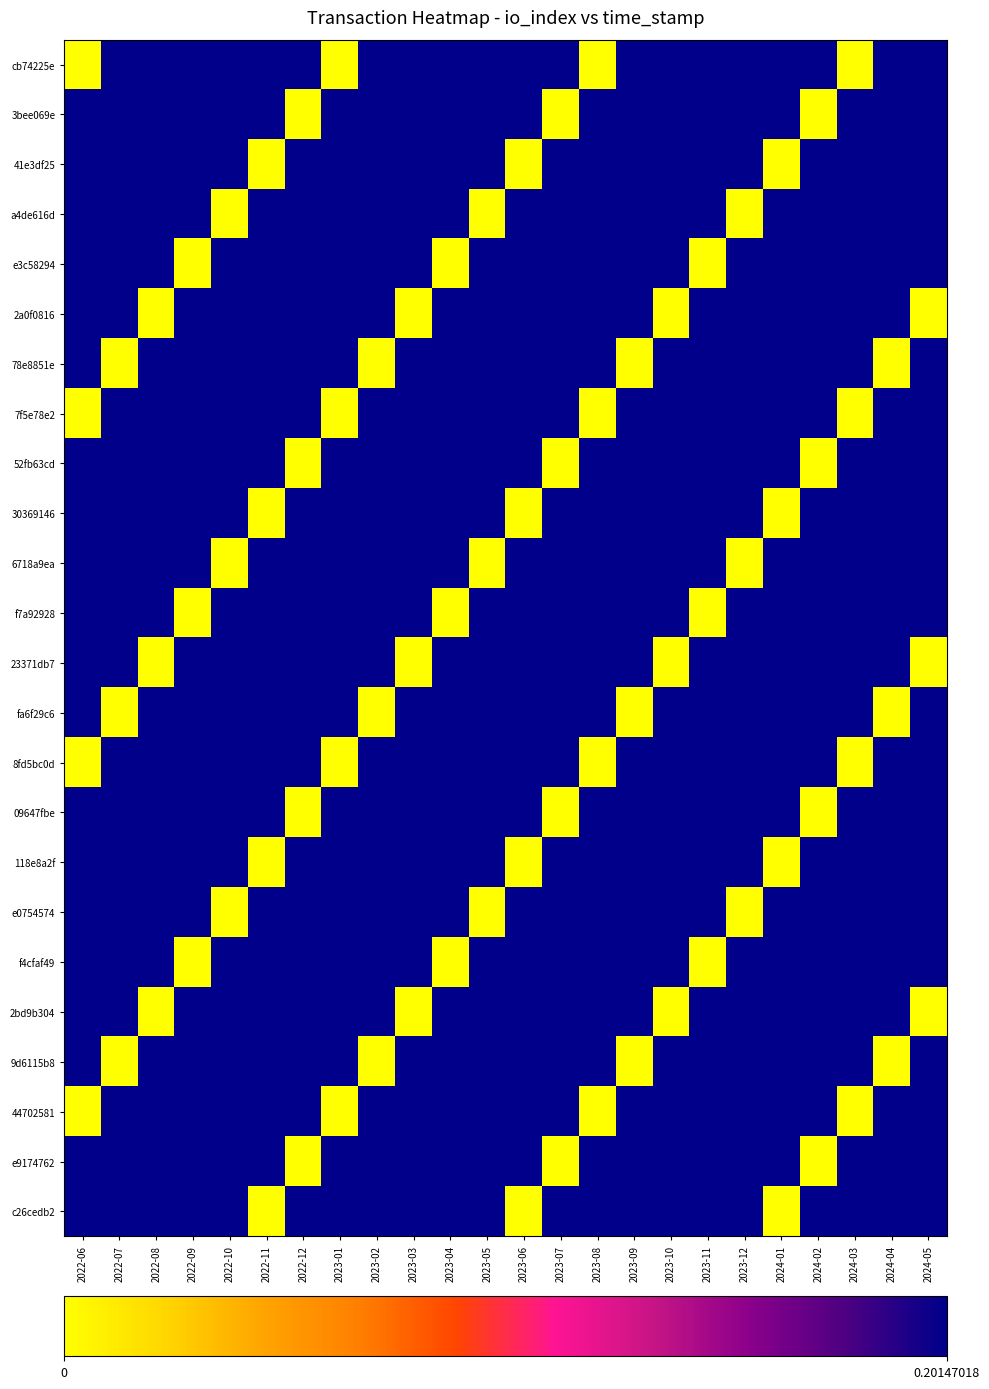

Reading left to right, transcribe all the data shown in this chart.

cb74225e: 2022-06=0.0	2022-07=0.2	2022-08=0.2	2022-09=0.2	2022-10=0.2	2022-11=0.2	2022-12=0.2	2023-01=0.0	2023-02=0.2	2023-03=0.2	2023-04=0.2	2023-05=0.2	2023-06=0.2	2023-07=0.2	2023-08=0.0	2023-09=0.2	2023-10=0.2	2023-11=0.2	2023-12=0.2	2024-01=0.2	2024-02=0.2	2024-03=0.0	2024-04=0.2	2024-05=0.2
3bee069e: 2022-06=0.2	2022-07=0.2	2022-08=0.2	2022-09=0.2	2022-10=0.2	2022-11=0.2	2022-12=0.0	2023-01=0.2	2023-02=0.2	2023-03=0.2	2023-04=0.2	2023-05=0.2	2023-06=0.2	2023-07=0.0	2023-08=0.2	2023-09=0.2	2023-10=0.2	2023-11=0.2	2023-12=0.2	2024-01=0.2	2024-02=0.0	2024-03=0.2	2024-04=0.2	2024-05=0.2
41e3df25: 2022-06=0.2	2022-07=0.2	2022-08=0.2	2022-09=0.2	2022-10=0.2	2022-11=0.0	2022-12=0.2	2023-01=0.2	2023-02=0.2	2023-03=0.2	2023-04=0.2	2023-05=0.2	2023-06=0.0	2023-07=0.2	2023-08=0.2	2023-09=0.2	2023-10=0.2	2023-11=0.2	2023-12=0.2	2024-01=0.0	2024-02=0.2	2024-03=0.2	2024-04=0.2	2024-05=0.2
a4de616d: 2022-06=0.2	2022-07=0.2	2022-08=0.2	2022-09=0.2	2022-10=0.0	2022-11=0.2	2022-12=0.2	2023-01=0.2	2023-02=0.2	2023-03=0.2	2023-04=0.2	2023-05=0.0	2023-06=0.2	2023-07=0.2	2023-08=0.2	2023-09=0.2	2023-10=0.2	2023-11=0.2	2023-12=0.0	2024-01=0.2	2024-02=0.2	2024-03=0.2	2024-04=0.2	2024-05=0.2
e3c58294: 2022-06=0.2	2022-07=0.2	2022-08=0.2	2022-09=0.0	2022-10=0.2	2022-11=0.2	2022-12=0.2	2023-01=0.2	2023-02=0.2	2023-03=0.2	2023-04=0.0	2023-05=0.2	2023-06=0.2	2023-07=0.2	2023-08=0.2	2023-09=0.2	2023-10=0.2	2023-11=0.0	2023-12=0.2	2024-01=0.2	2024-02=0.2	2024-03=0.2	2024-04=0.2	2024-05=0.2
2a0f0816: 2022-06=0.2	2022-07=0.2	2022-08=0.0	2022-09=0.2	2022-10=0.2	2022-11=0.2	2022-12=0.2	2023-01=0.2	2023-02=0.2	2023-03=0.0	2023-04=0.2	2023-05=0.2	2023-06=0.2	2023-07=0.2	2023-08=0.2	2023-09=0.2	2023-10=0.0	2023-11=0.2	2023-12=0.2	2024-01=0.2	2024-02=0.2	2024-03=0.2	2024-04=0.2	2024-05=0.0
78e8851e: 2022-06=0.2	2022-07=0.0	2022-08=0.2	2022-09=0.2	2022-10=0.2	2022-11=0.2	2022-12=0.2	2023-01=0.2	2023-02=0.0	2023-03=0.2	2023-04=0.2	2023-05=0.2	2023-06=0.2	2023-07=0.2	2023-08=0.2	2023-09=0.0	2023-10=0.2	2023-11=0.2	2023-12=0.2	2024-01=0.2	2024-02=0.2	2024-03=0.2	2024-04=0.0	2024-05=0.2
7f5e78e2: 2022-06=0.0	2022-07=0.2	2022-08=0.2	2022-09=0.2	2022-10=0.2	2022-11=0.2	2022-12=0.2	2023-01=0.0	2023-02=0.2	2023-03=0.2	2023-04=0.2	2023-05=0.2	2023-06=0.2	2023-07=0.2	2023-08=0.0	2023-09=0.2	2023-10=0.2	2023-11=0.2	2023-12=0.2	2024-01=0.2	2024-02=0.2	2024-03=0.0	2024-04=0.2	2024-05=0.2
52fb63cd: 2022-06=0.2	2022-07=0.2	2022-08=0.2	2022-09=0.2	2022-10=0.2	2022-11=0.2	2022-12=0.0	2023-01=0.2	2023-02=0.2	2023-03=0.2	2023-04=0.2	2023-05=0.2	2023-06=0.2	2023-07=0.0	2023-08=0.2	2023-09=0.2	2023-10=0.2	2023-11=0.2	2023-12=0.2	2024-01=0.2	2024-02=0.0	2024-03=0.2	2024-04=0.2	2024-05=0.2
30369146: 2022-06=0.2	2022-07=0.2	2022-08=0.2	2022-09=0.2	2022-10=0.2	2022-11=0.0	2022-12=0.2	2023-01=0.2	2023-02=0.2	2023-03=0.2	2023-04=0.2	2023-05=0.2	2023-06=0.0	2023-07=0.2	2023-08=0.2	2023-09=0.2	2023-10=0.2	2023-11=0.2	2023-12=0.2	2024-01=0.0	2024-02=0.2	2024-03=0.2	2024-04=0.2	2024-05=0.2
6718a9ea: 2022-06=0.2	2022-07=0.2	2022-08=0.2	2022-09=0.2	2022-10=0.0	2022-11=0.2	2022-12=0.2	2023-01=0.2	2023-02=0.2	2023-03=0.2	2023-04=0.2	2023-05=0.0	2023-06=0.2	2023-07=0.2	2023-08=0.2	2023-09=0.2	2023-10=0.2	2023-11=0.2	2023-12=0.0	2024-01=0.2	2024-02=0.2	2024-03=0.2	2024-04=0.2	2024-05=0.2
f7a92928: 2022-06=0.2	2022-07=0.2	2022-08=0.2	2022-09=0.0	2022-10=0.2	2022-11=0.2	2022-12=0.2	2023-01=0.2	2023-02=0.2	2023-03=0.2	2023-04=0.0	2023-05=0.2	2023-06=0.2	2023-07=0.2	2023-08=0.2	2023-09=0.2	2023-10=0.2	2023-11=0.0	2023-12=0.2	2024-01=0.2	2024-02=0.2	2024-03=0.2	2024-04=0.2	2024-05=0.2
23371db7: 2022-06=0.2	2022-07=0.2	2022-08=0.0	2022-09=0.2	2022-10=0.2	2022-11=0.2	2022-12=0.2	2023-01=0.2	2023-02=0.2	2023-03=0.0	2023-04=0.2	2023-05=0.2	2023-06=0.2	2023-07=0.2	2023-08=0.2	2023-09=0.2	2023-10=0.0	2023-11=0.2	2023-12=0.2	2024-01=0.2	2024-02=0.2	2024-03=0.2	2024-04=0.2	2024-05=0.0
fa6f29c6: 2022-06=0.2	2022-07=0.0	2022-08=0.2	2022-09=0.2	2022-10=0.2	2022-11=0.2	2022-12=0.2	2023-01=0.2	2023-02=0.0	2023-03=0.2	2023-04=0.2	2023-05=0.2	2023-06=0.2	2023-07=0.2	2023-08=0.2	2023-09=0.0	2023-10=0.2	2023-11=0.2	2023-12=0.2	2024-01=0.2	2024-02=0.2	2024-03=0.2	2024-04=0.0	2024-05=0.2
8fd5bc0d: 2022-06=0.0	2022-07=0.2	2022-08=0.2	2022-09=0.2	2022-10=0.2	2022-11=0.2	2022-12=0.2	2023-01=0.0	2023-02=0.2	2023-03=0.2	2023-04=0.2	2023-05=0.2	2023-06=0.2	2023-07=0.2	2023-08=0.0	2023-09=0.2	2023-10=0.2	2023-11=0.2	2023-12=0.2	2024-01=0.2	2024-02=0.2	2024-03=0.0	2024-04=0.2	2024-05=0.2
09647fbe: 2022-06=0.2	2022-07=0.2	2022-08=0.2	2022-09=0.2	2022-10=0.2	2022-11=0.2	2022-12=0.0	2023-01=0.2	2023-02=0.2	2023-03=0.2	2023-04=0.2	2023-05=0.2	2023-06=0.2	2023-07=0.0	2023-08=0.2	2023-09=0.2	2023-10=0.2	2023-11=0.2	2023-12=0.2	2024-01=0.2	2024-02=0.0	2024-03=0.2	2024-04=0.2	2024-05=0.2
118e8a2f: 2022-06=0.2	2022-07=0.2	2022-08=0.2	2022-09=0.2	2022-10=0.2	2022-11=0.0	2022-12=0.2	2023-01=0.2	2023-02=0.2	2023-03=0.2	2023-04=0.2	2023-05=0.2	2023-06=0.0	2023-07=0.2	2023-08=0.2	2023-09=0.2	2023-10=0.2	2023-11=0.2	2023-12=0.2	2024-01=0.0	2024-02=0.2	2024-03=0.2	2024-04=0.2	2024-05=0.2
e0754574: 2022-06=0.2	2022-07=0.2	2022-08=0.2	2022-09=0.2	2022-10=0.0	2022-11=0.2	2022-12=0.2	2023-01=0.2	2023-02=0.2	2023-03=0.2	2023-04=0.2	2023-05=0.0	2023-06=0.2	2023-07=0.2	2023-08=0.2	2023-09=0.2	2023-10=0.2	2023-11=0.2	2023-12=0.0	2024-01=0.2	2024-02=0.2	2024-03=0.2	2024-04=0.2	2024-05=0.2
f4cfaf49: 2022-06=0.2	2022-07=0.2	2022-08=0.2	2022-09=0.0	2022-10=0.2	2022-11=0.2	2022-12=0.2	2023-01=0.2	2023-02=0.2	2023-03=0.2	2023-04=0.0	2023-05=0.2	2023-06=0.2	2023-07=0.2	2023-08=0.2	2023-09=0.2	2023-10=0.2	2023-11=0.0	2023-12=0.2	2024-01=0.2	2024-02=0.2	2024-03=0.2	2024-04=0.2	2024-05=0.2
2bd9b304: 2022-06=0.2	2022-07=0.2	2022-08=0.0	2022-09=0.2	2022-10=0.2	2022-11=0.2	2022-12=0.2	2023-01=0.2	2023-02=0.2	2023-03=0.0	2023-04=0.2	2023-05=0.2	2023-06=0.2	2023-07=0.2	2023-08=0.2	2023-09=0.2	2023-10=0.0	2023-11=0.2	2023-12=0.2	2024-01=0.2	2024-02=0.2	2024-03=0.2	2024-04=0.2	2024-05=0.0
9d6115b8: 2022-06=0.2	2022-07=0.0	2022-08=0.2	2022-09=0.2	2022-10=0.2	2022-11=0.2	2022-12=0.2	2023-01=0.2	2023-02=0.0	2023-03=0.2	2023-04=0.2	2023-05=0.2	2023-06=0.2	2023-07=0.2	2023-08=0.2	2023-09=0.0	2023-10=0.2	2023-11=0.2	2023-12=0.2	2024-01=0.2	2024-02=0.2	2024-03=0.2	2024-04=0.0	2024-05=0.2
44702581: 2022-06=0.0	2022-07=0.2	2022-08=0.2	2022-09=0.2	2022-10=0.2	2022-11=0.2	2022-12=0.2	2023-01=0.0	2023-02=0.2	2023-03=0.2	2023-04=0.2	2023-05=0.2	2023-06=0.2	2023-07=0.2	2023-08=0.0	2023-09=0.2	2023-10=0.2	2023-11=0.2	2023-12=0.2	2024-01=0.2	2024-02=0.2	2024-03=0.0	2024-04=0.2	2024-05=0.2
e9174762: 2022-06=0.2	2022-07=0.2	2022-08=0.2	2022-09=0.2	2022-10=0.2	2022-11=0.2	2022-12=0.0	2023-01=0.2	2023-02=0.2	2023-03=0.2	2023-04=0.2	2023-05=0.2	2023-06=0.2	2023-07=0.0	2023-08=0.2	2023-09=0.2	2023-10=0.2	2023-11=0.2	2023-12=0.2	2024-01=0.2	2024-02=0.0	2024-03=0.2	2024-04=0.2	2024-05=0.2
c26cedb2: 2022-06=0.2	2022-07=0.2	2022-08=0.2	2022-09=0.2	2022-10=0.2	2022-11=0.0	2022-12=0.2	2023-01=0.2	2023-02=0.2	2023-03=0.2	2023-04=0.2	2023-05=0.2	2023-06=0.0	2023-07=0.2	2023-08=0.2	2023-09=0.2	2023-10=0.2	2023-11=0.2	2023-12=0.2	2024-01=0.0	2024-02=0.2	2024-03=0.2	2024-04=0.2	2024-05=0.2